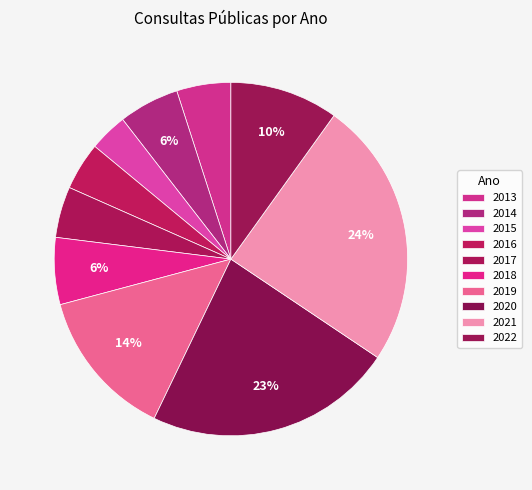

True or false: 2013 accounts for 5% of the total.

True